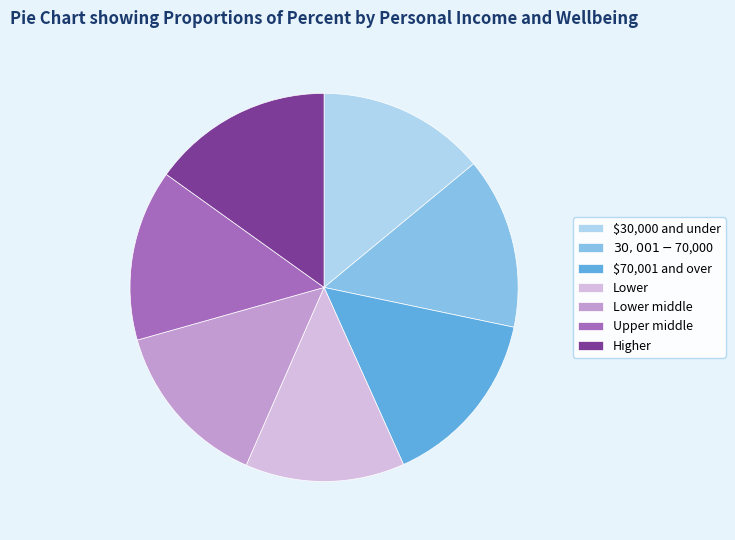

What is the smallest slice in the pie chart?

Lower